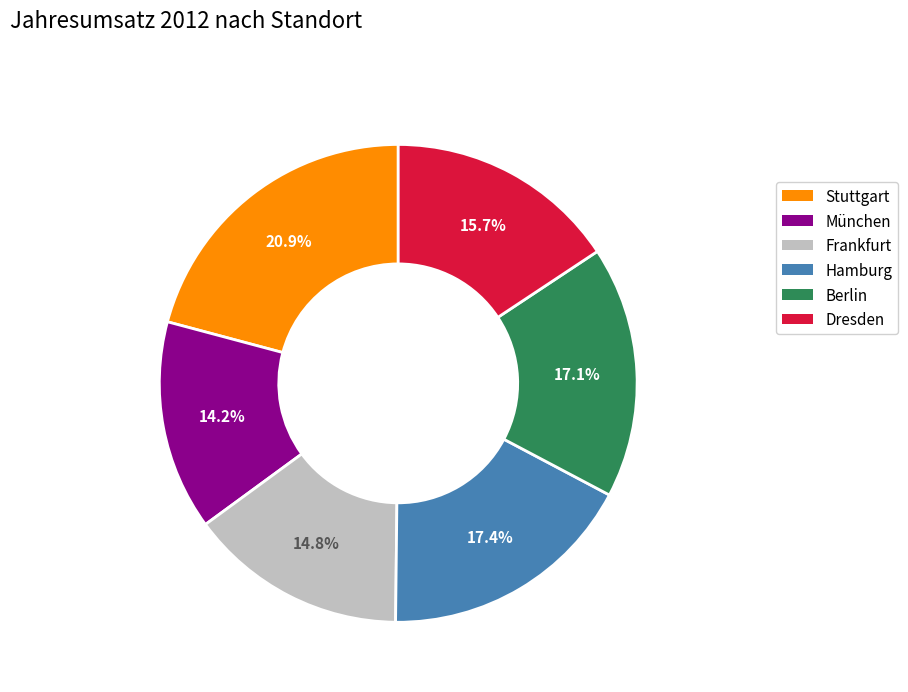

How many slices are in this pie chart?

6